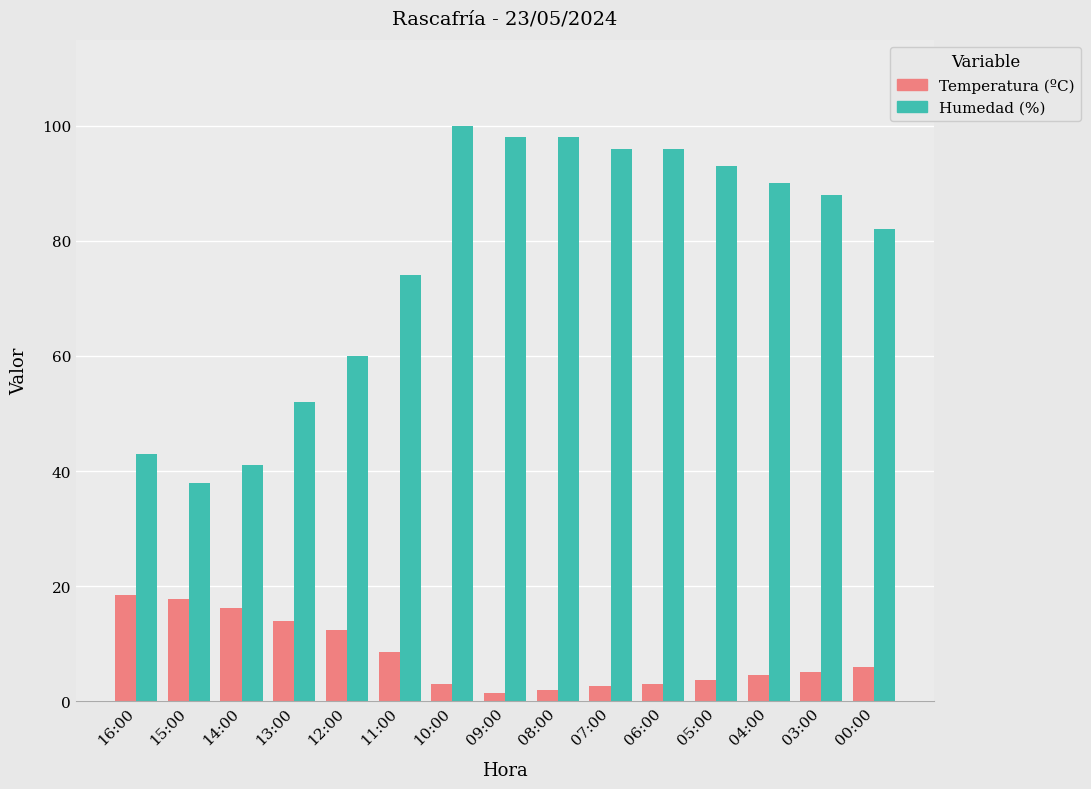

What are all the series names shown in the legend?

Temperatura (ºC), Humedad (%)